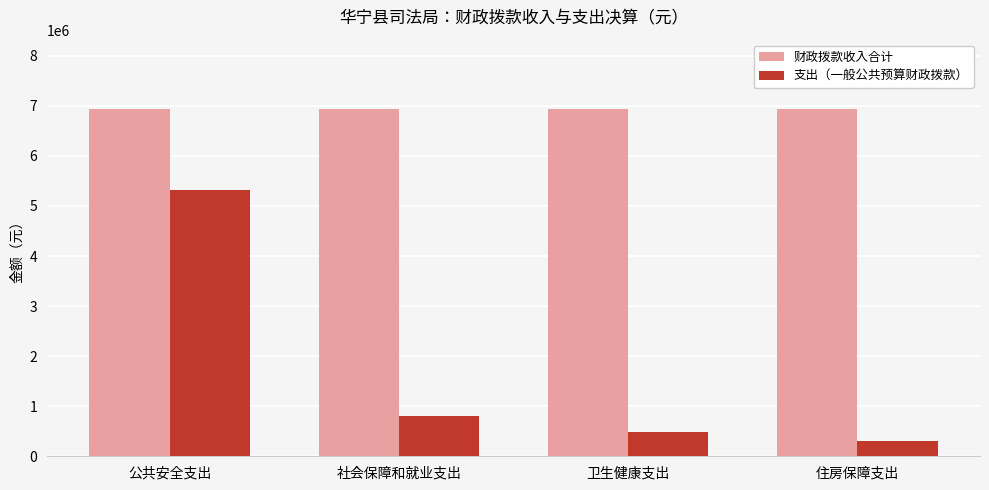

Rank the series by their maximum value, from highest to lowest.

财政拨款收入合计, 支出（一般公共预算财政拨款）